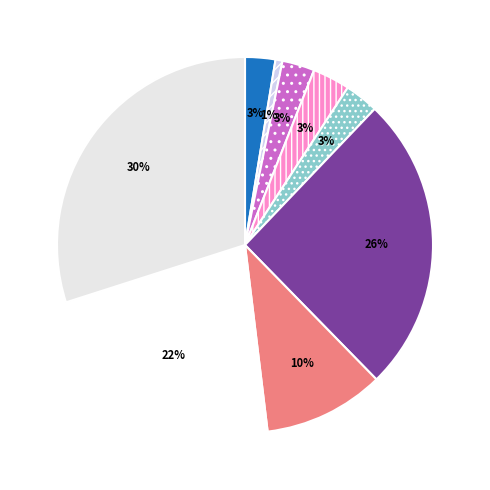

How many segments does this pie chart have?

9